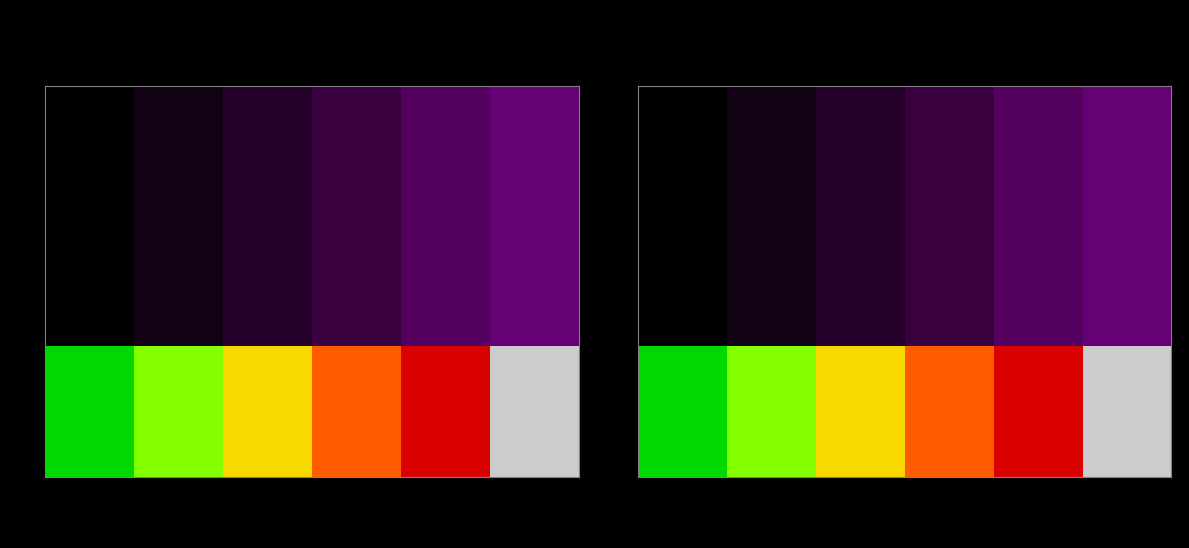

What is the sum of all L.P.2 values?

16.5